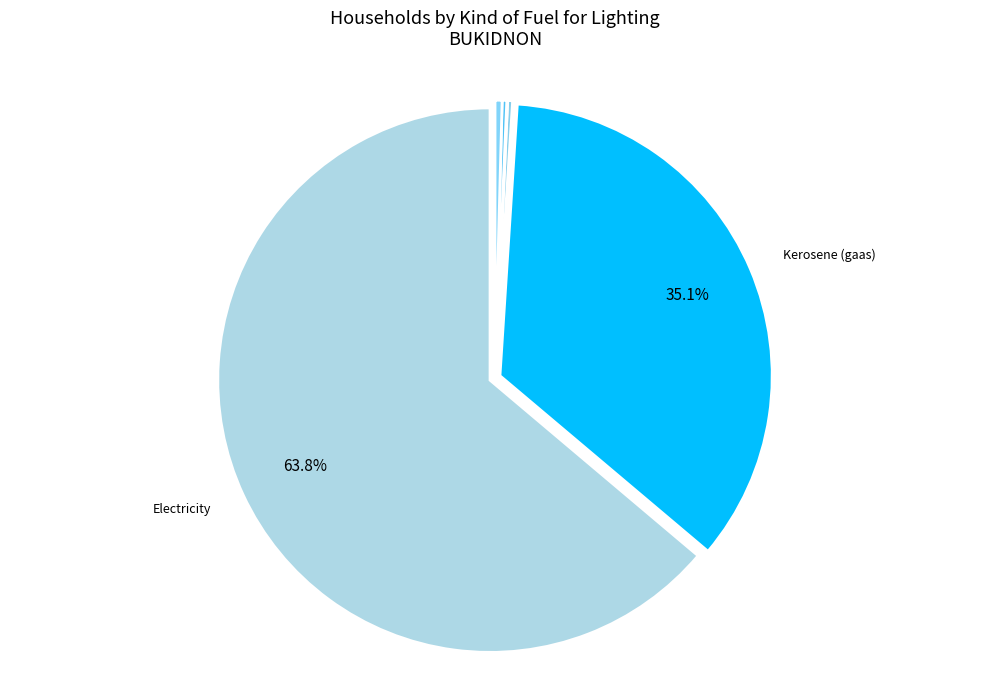

How many slices are in this pie chart?

6